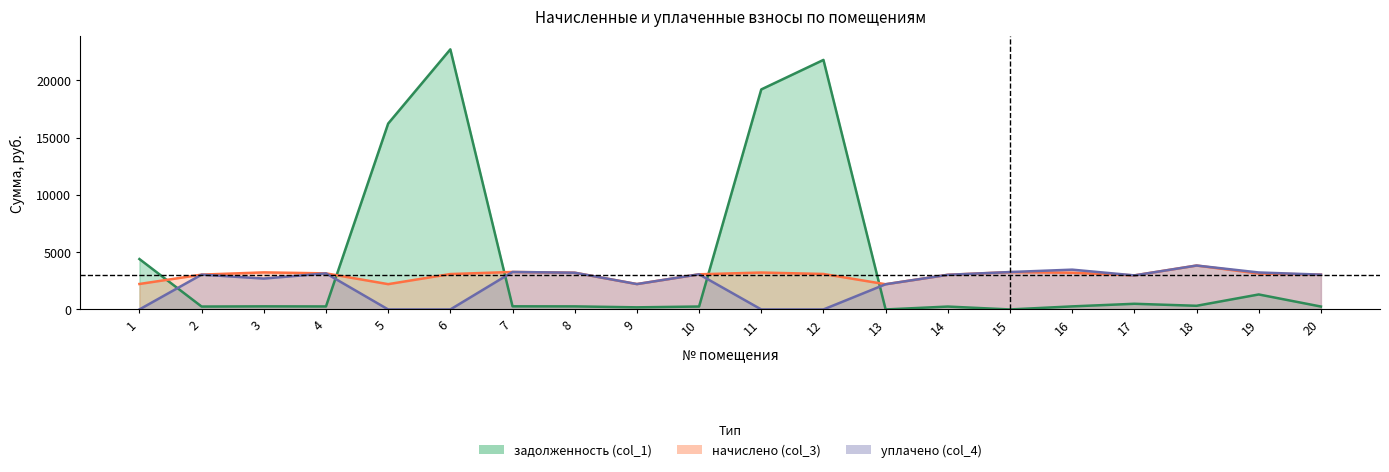

What is the total value across all series at 5?

18421.7